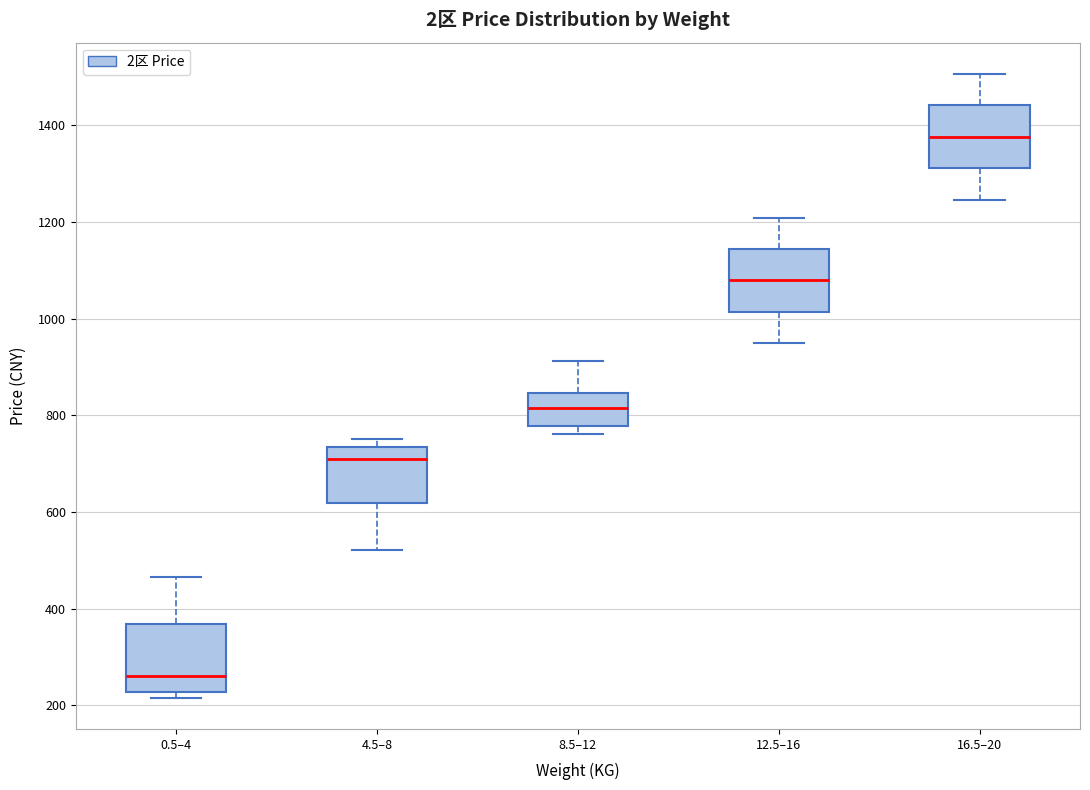

Reading left to right, transcribe this box plot: for each box, give where its median line is, the range the box spans, and where its two whiskers end, as read against the y-axis. The values are not printed on the chart, so give them approximately, as read against the axis.

0.5–4: median 260, box 220 to 360, whiskers 220 (just below the box's lower edge) to 460
4.5–8: median 700, box 620 to 740, whiskers 520 to 760
8.5–12: median 820, box 780 to 840, whiskers 760 to 920
12.5–16: median 1080, box 1020 to 1140, whiskers 940 to 1200
16.5–20: median 1380, box 1320 to 1440, whiskers 1240 to 1500